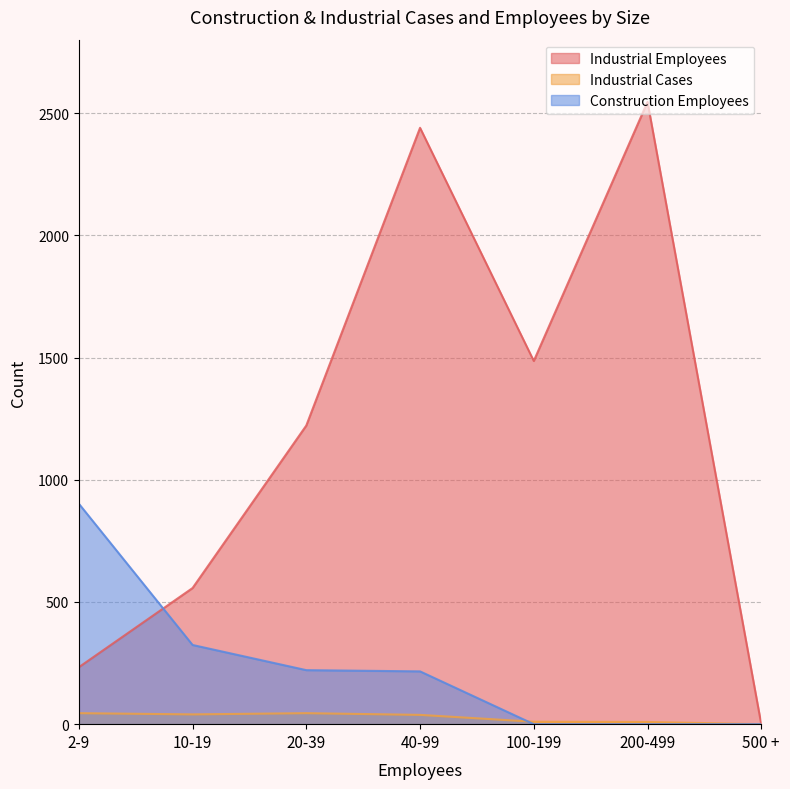

Does the chart have visible grid lines?

Yes